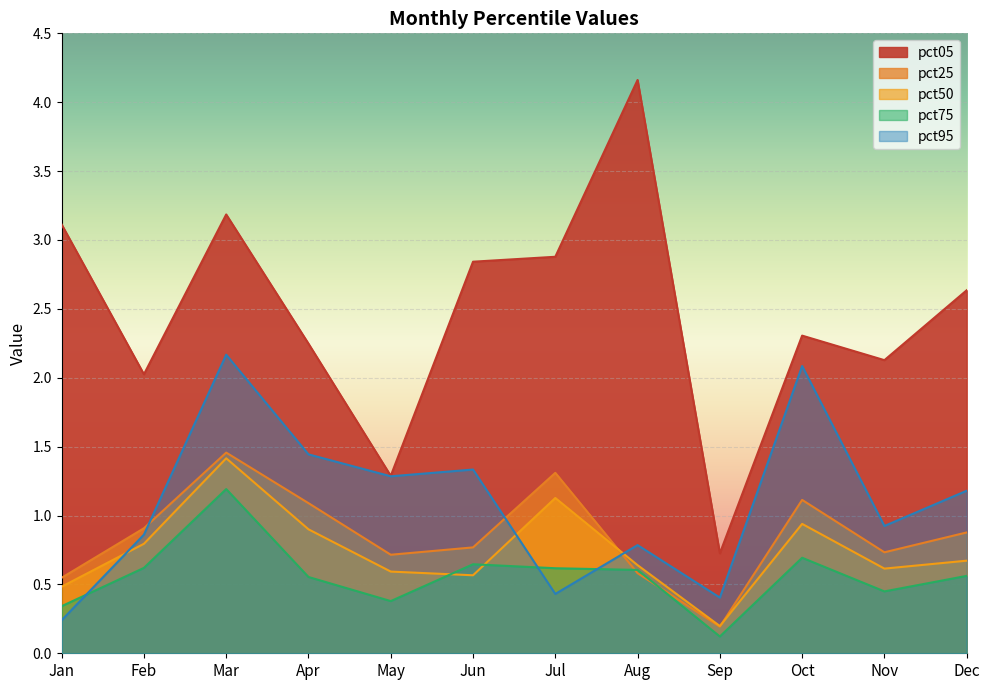

List the labels in order of pct75 value, largest first.

Mar, Oct, Jun, Feb, Jul, Aug, Dec, Apr, Nov, May, Jan, Sep